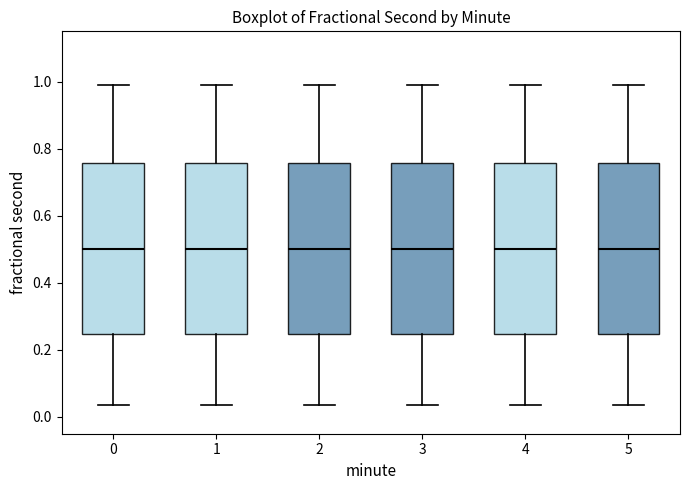

Reading left to right, read every box against the y-axis: the position of its median line, the range the box covers, and the ends of its whiskers. The values are not printed on the chart, so give them approximately, as read against the axis.

0: median 0.50, box 0.24 to 0.76, whiskers 0.04 to 1.00
1: median 0.50, box 0.24 to 0.76, whiskers 0.04 to 1.00
2: median 0.50, box 0.24 to 0.76, whiskers 0.04 to 1.00
3: median 0.50, box 0.24 to 0.76, whiskers 0.04 to 1.00
4: median 0.50, box 0.24 to 0.76, whiskers 0.04 to 1.00
5: median 0.50, box 0.24 to 0.76, whiskers 0.04 to 1.00